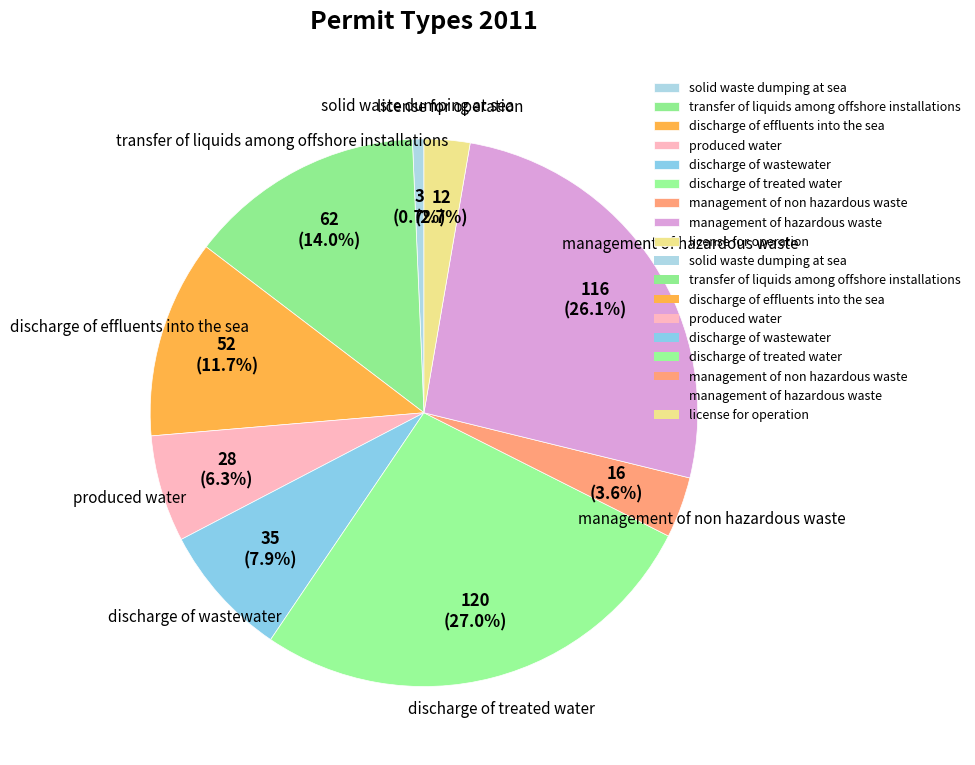

Rank the categories by value from lowest to highest.

solid waste dumping at sea, license for operation, management of non hazardous waste, produced water, discharge of wastewater, discharge of effluents into the sea, transfer of liquids among offshore installations, management of hazardous waste, discharge of treated water